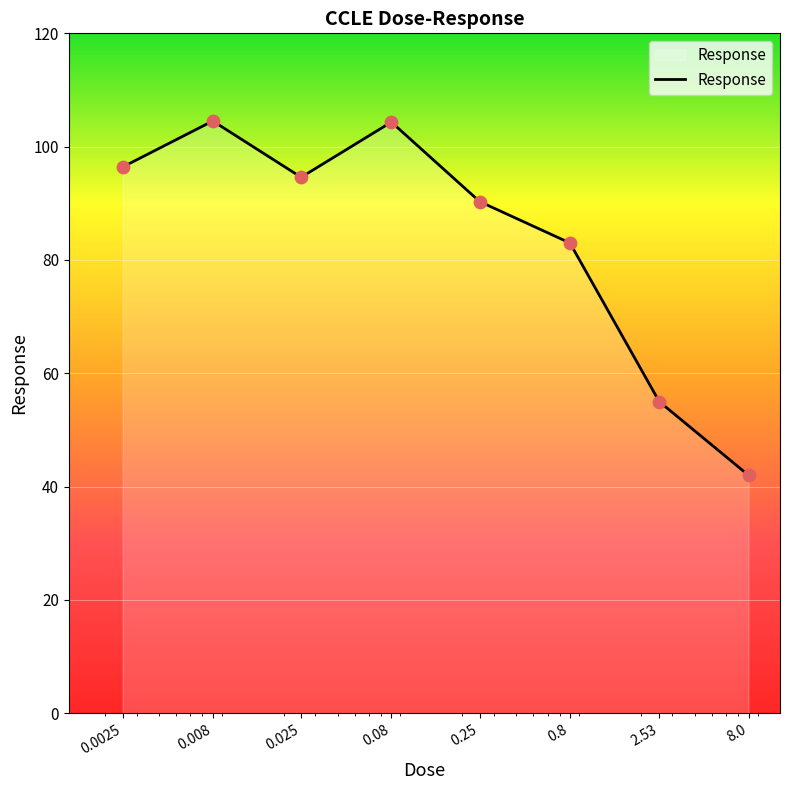

True or false: there are more than 0 points higher than both neighbors.

True